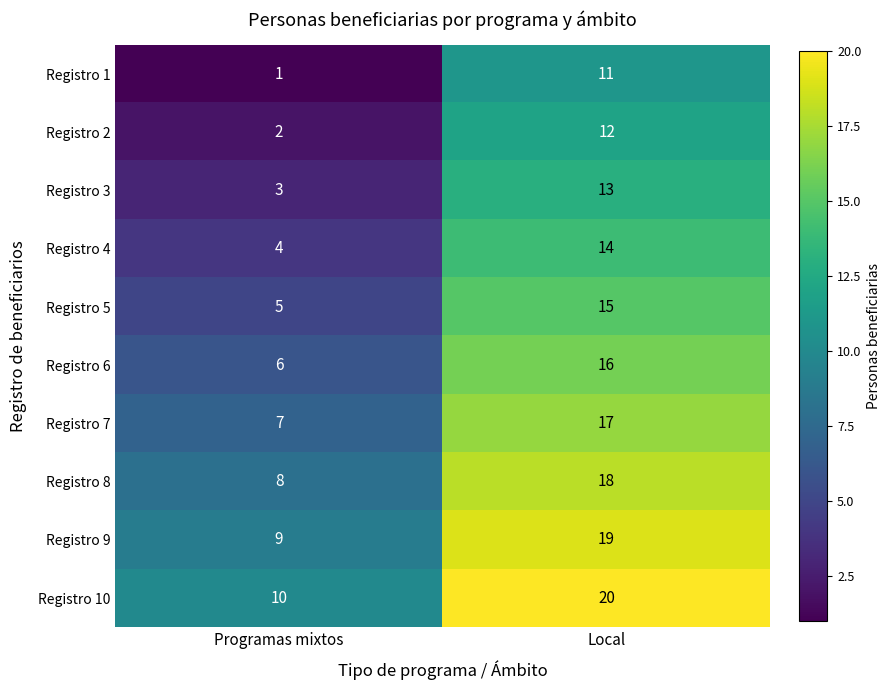

What is the average value of the Registro 3 series?

8